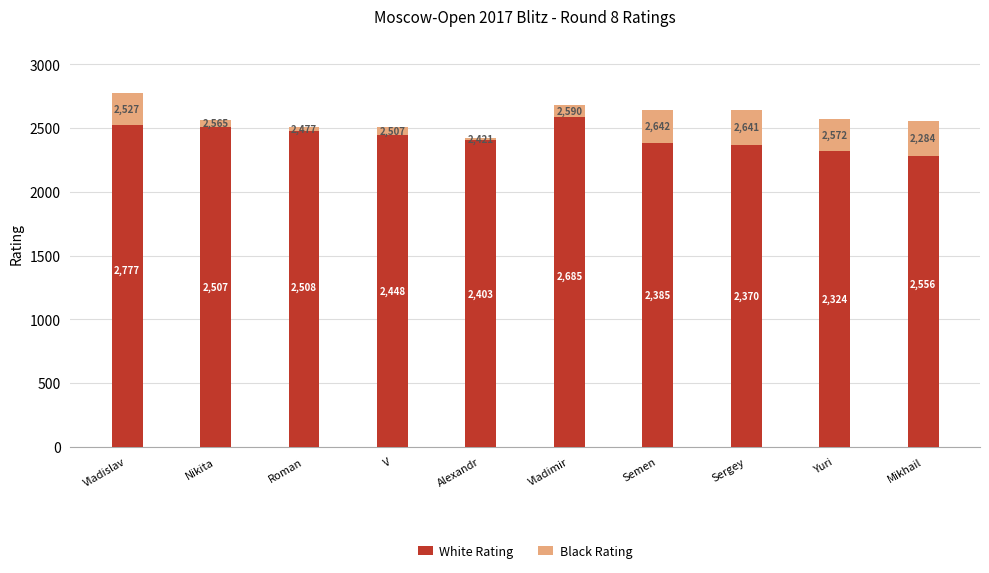

List the labels in order of White Rating value, largest first.

Vladislav, Vladimir, Mikhail, Roman, Nikita, V, Alexandr, Semen, Sergey, Yuri